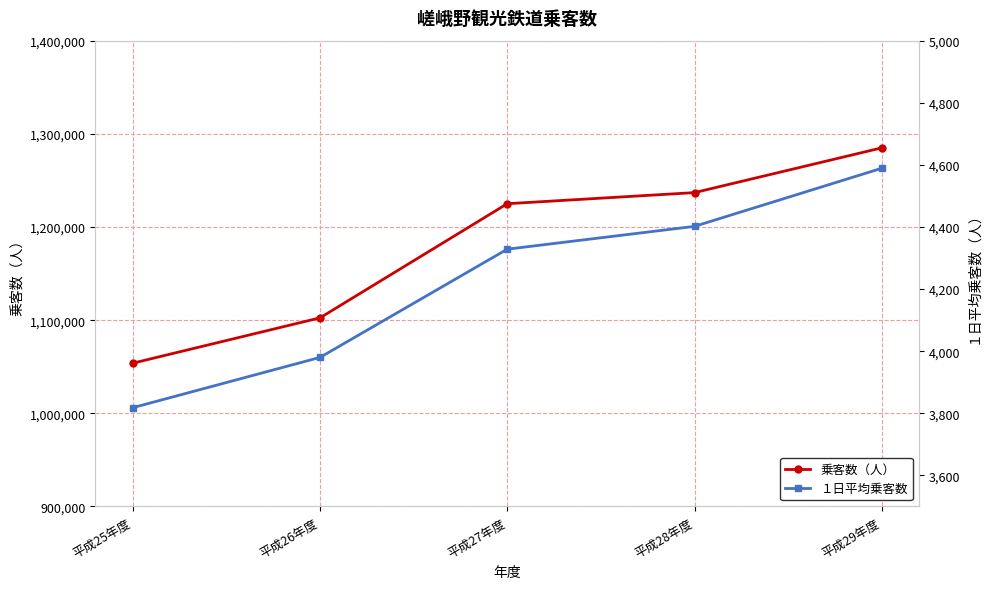

At which label does １日平均乗客数 first exceed 4328?

平成27年度